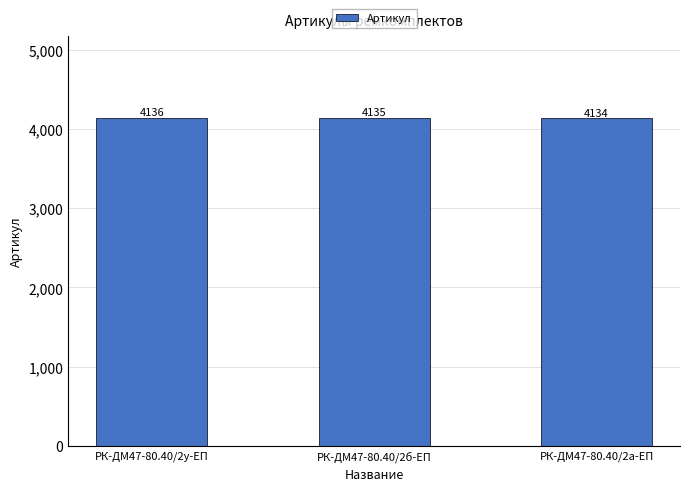

At which label is the value closest to 4135?

РК-ДМ47-80.40/2б-ЕП